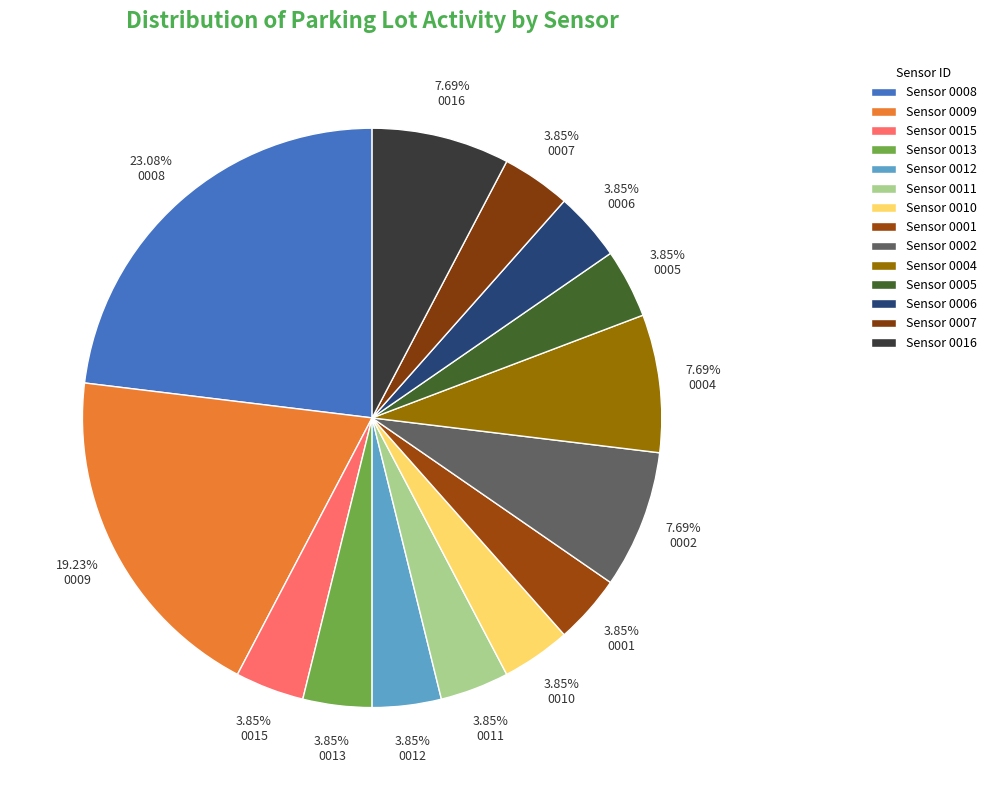

How many slices are in this pie chart?

14